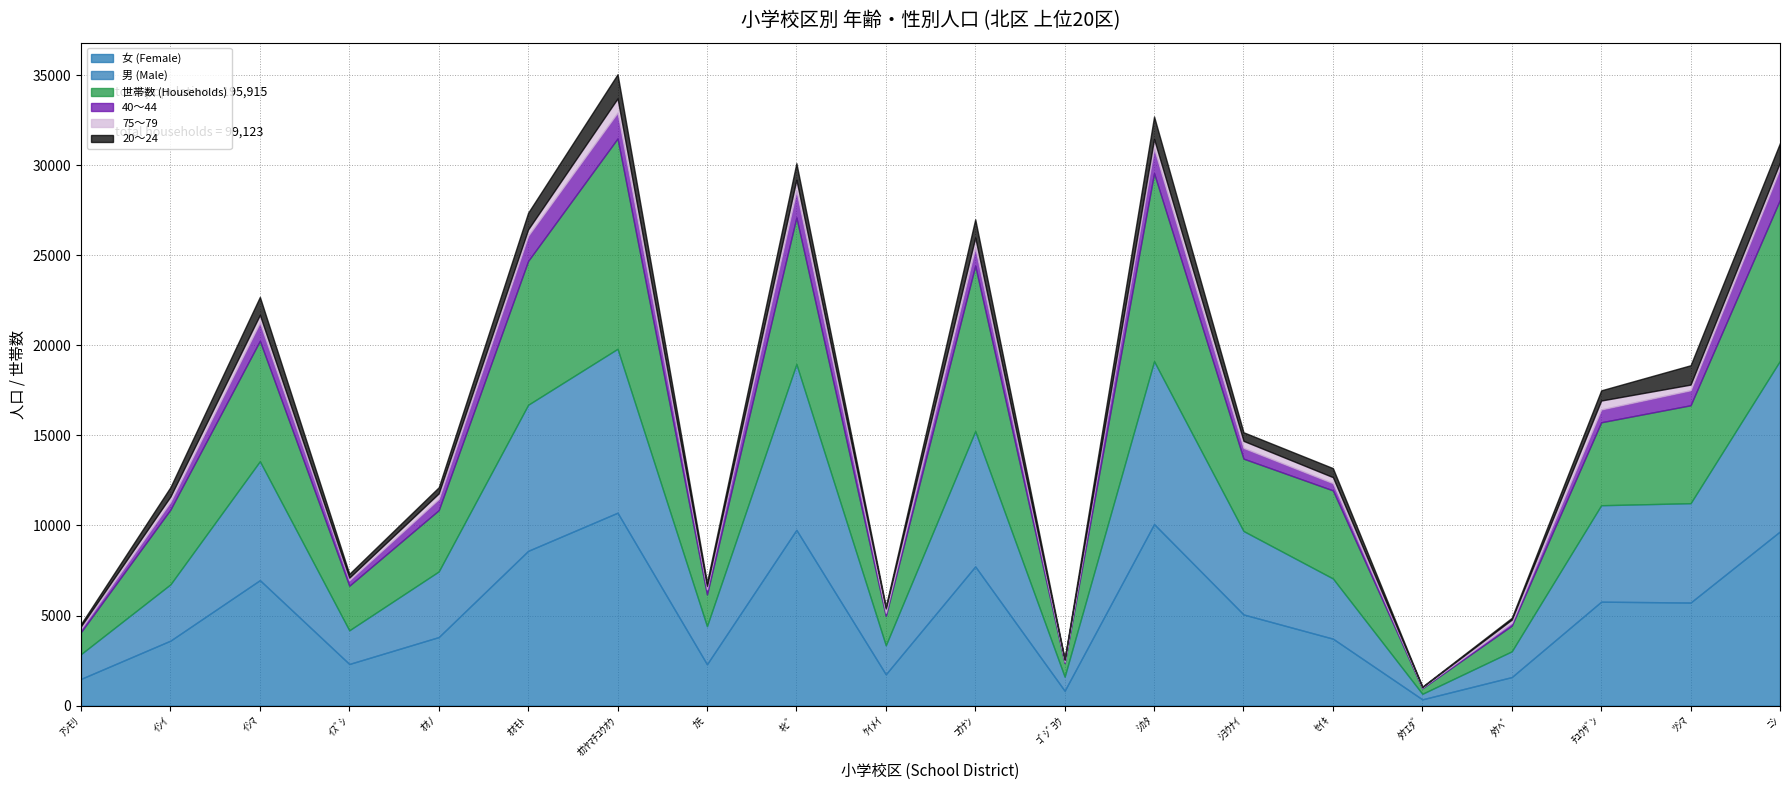

True or false: 男 (Male) and 20～24 cross at least once.

False